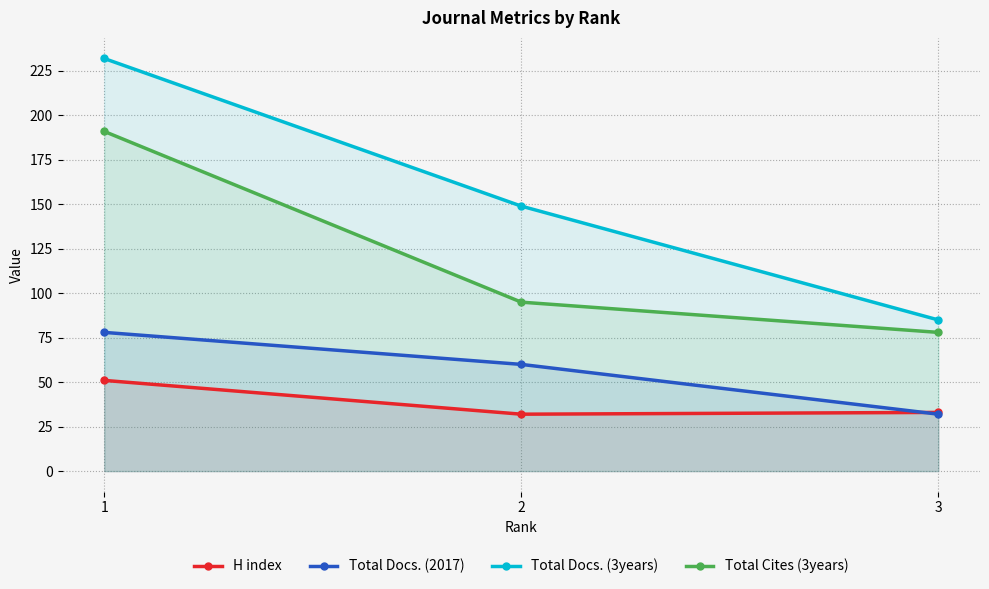

Which series has the widest spread of values?

Total Docs. (3years)